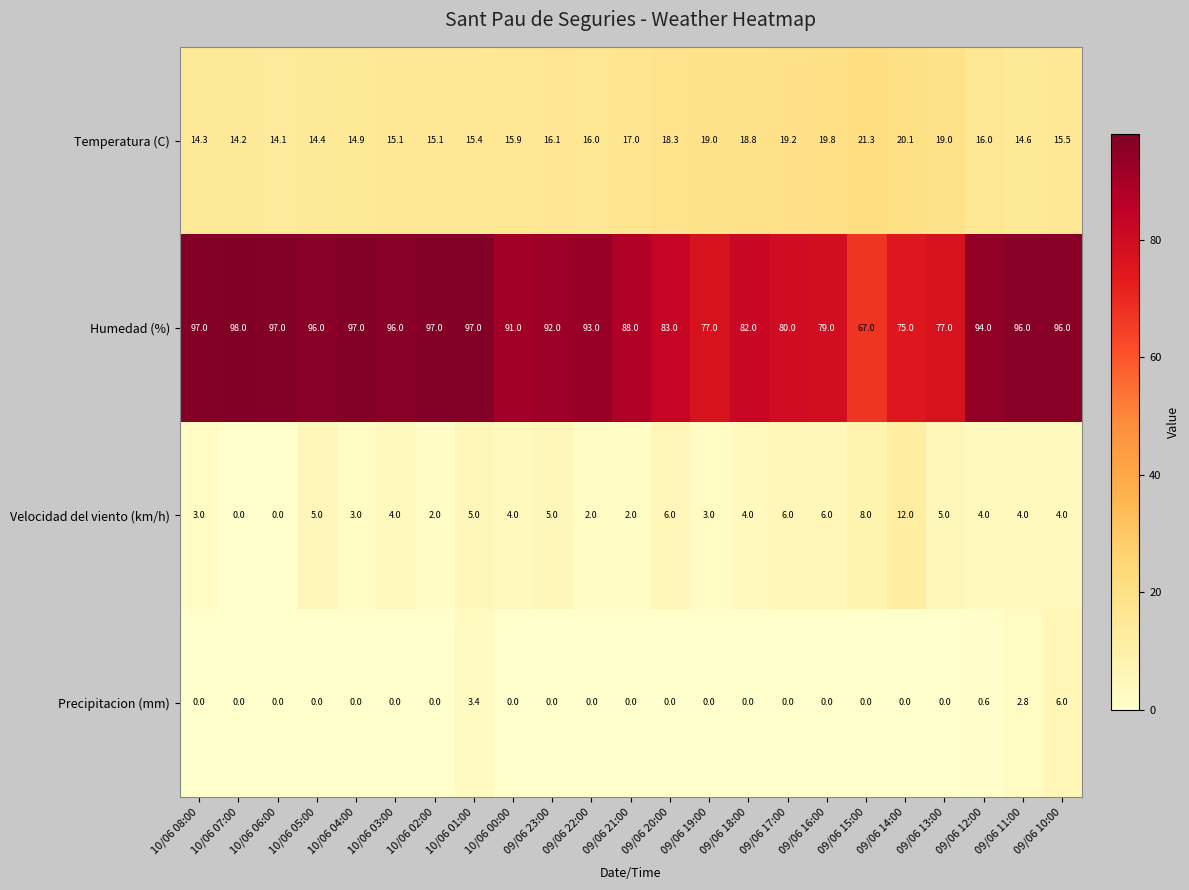

Where does the Humedad (%) series first go above 93?

10/06 08:00